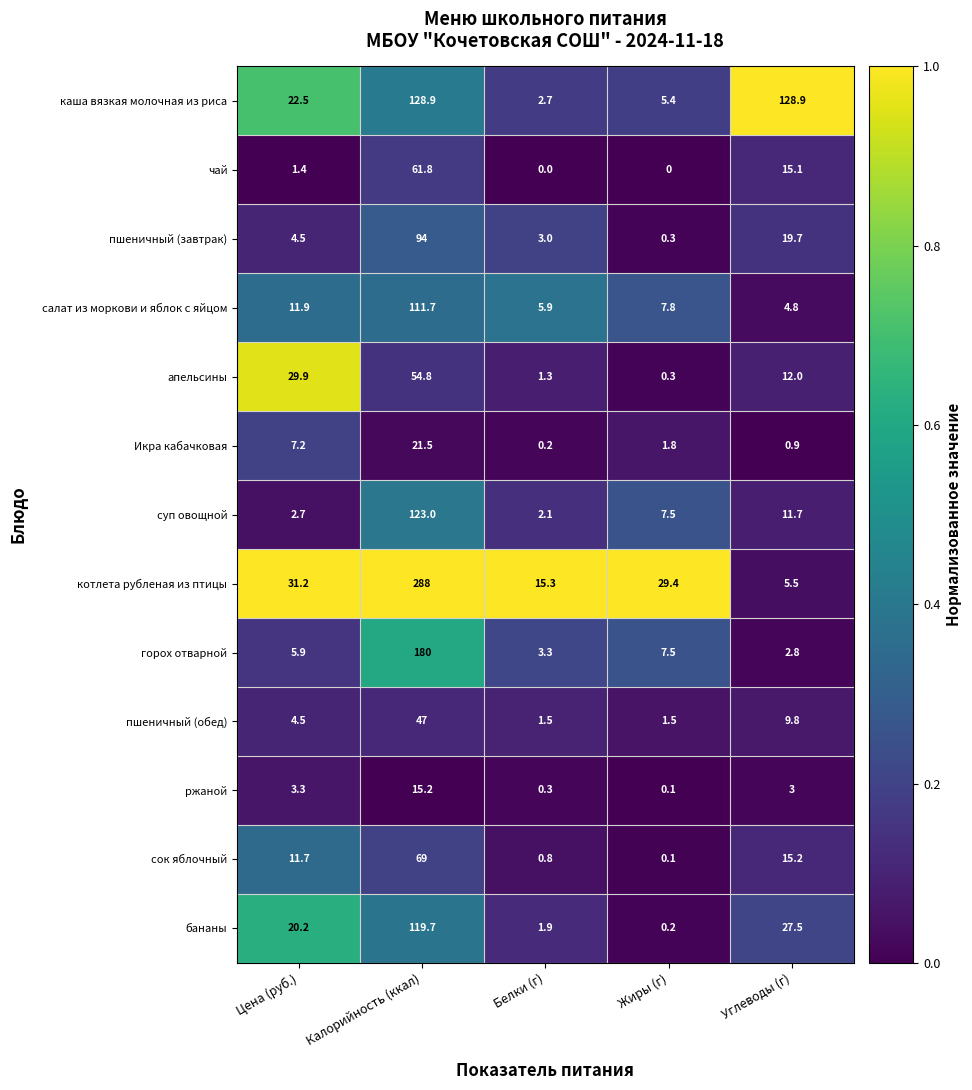

What is the total value across all series at Калорийность (ккал)?

1314.6